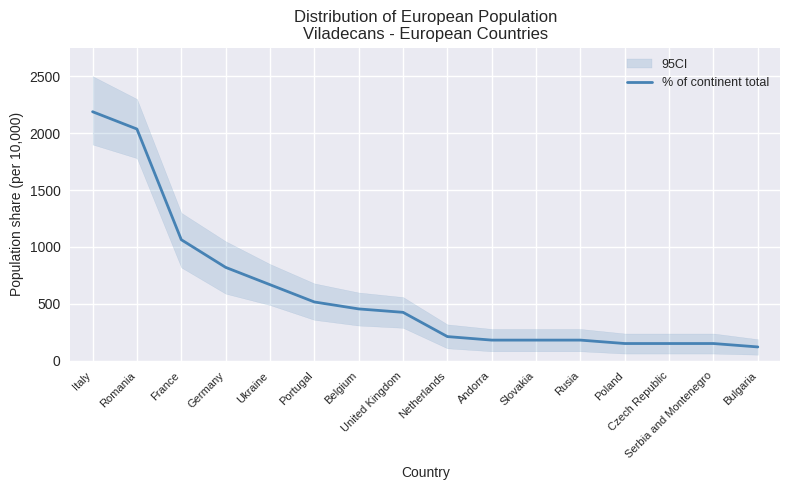

Rank the categories by value from lowest to highest.

Bulgaria, Poland, Czech Republic, Serbia and Montenegro, Andorra, Slovakia, Rusia, Netherlands, United Kingdom, Belgium, Portugal, Ukraine, Germany, France, Romania, Italy